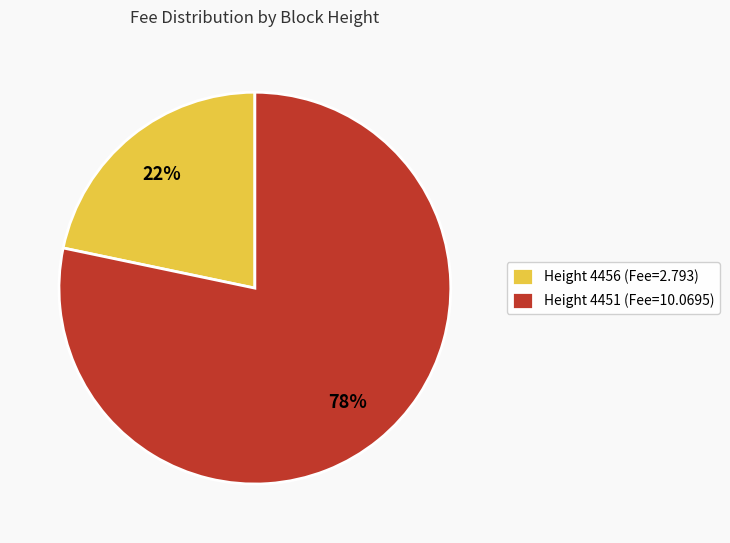

Count the number of slices in the pie.

2